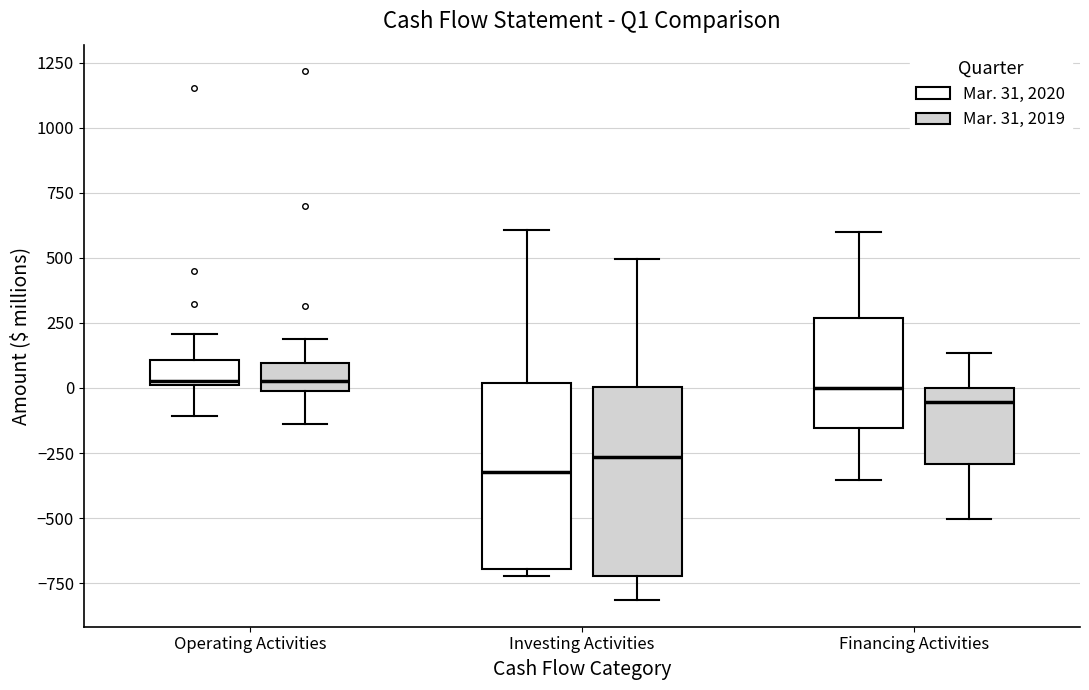

Reading left to right, transcribe this box plot: for each box, give where its median line is, the range the box spans, and where its two whiskers end, as read against the y-axis. The values are not printed on the chart, so give them approximately, as read against the axis.

Operating Activities (Mar. 31, 2020): median 50, box 0 to 100, whiskers -100 to 200
Operating Activities (Mar. 31, 2019): median 50, box 0 to 100, whiskers -150 to 200
Investing Activities (Mar. 31, 2020): median -300, box -700 to 0, whiskers -700 (just below the box's lower edge) to 600
Investing Activities (Mar. 31, 2019): median -250, box -700 to 0, whiskers -800 to 500
Financing Activities (Mar. 31, 2020): median 0, box -150 to 250, whiskers -350 to 600
Financing Activities (Mar. 31, 2019): median -50, box -300 to 0, whiskers -500 to 150